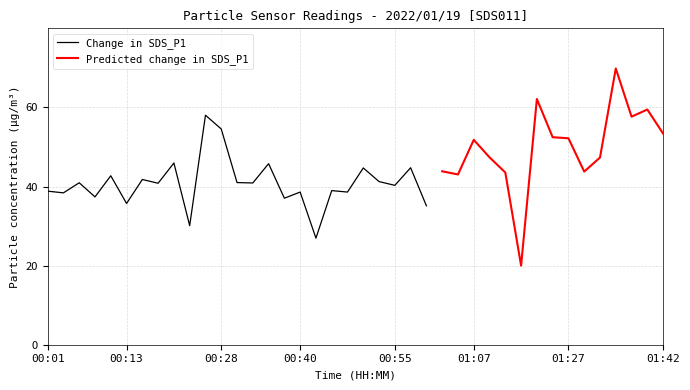

What is the difference between the maximum and minimum values in the SDS_P1 series?

49.8